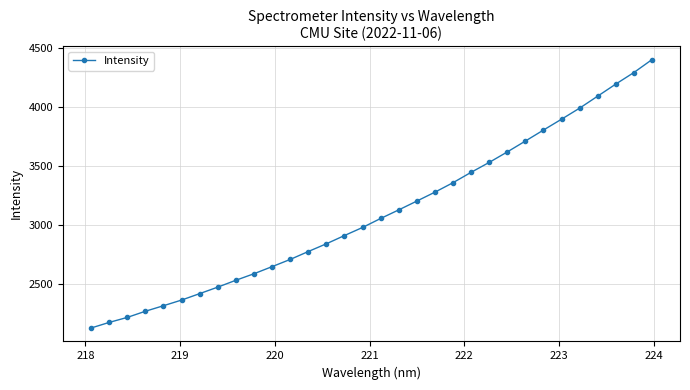

What is the difference between the maximum and minimum values?

2272.0